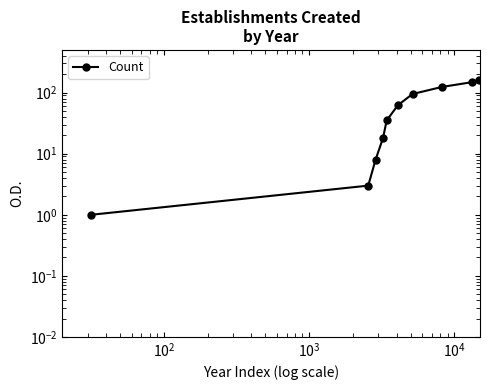

The chart shows a value of 204 at 7. True or false?

False